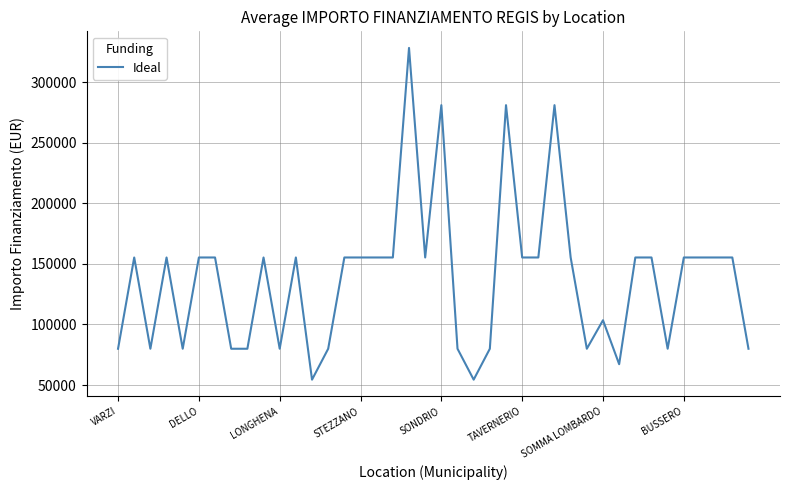

What is the average value?

137853